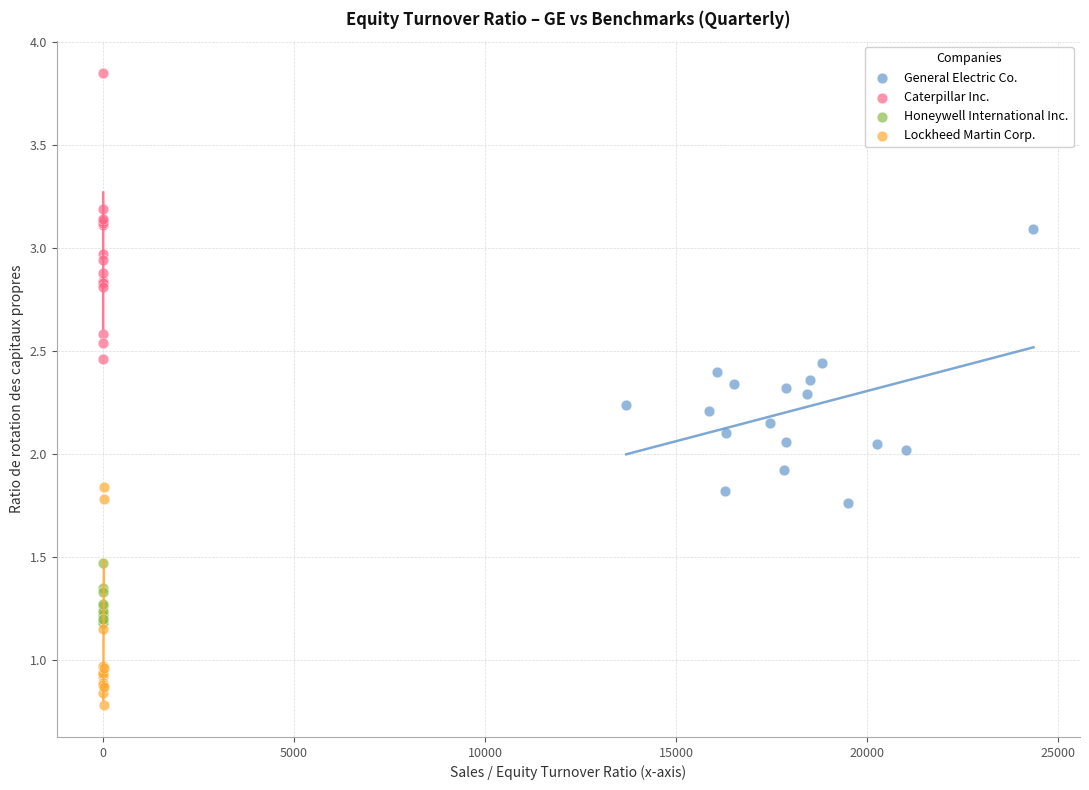

What are all the series names shown in the legend?

General Electric Co., Caterpillar Inc., Honeywell International Inc., Lockheed Martin Corp.